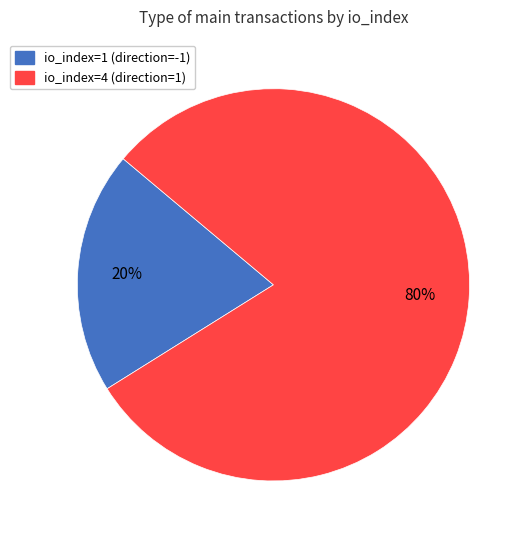

Which slice is the smallest?

io_index=1 (direction=-1)